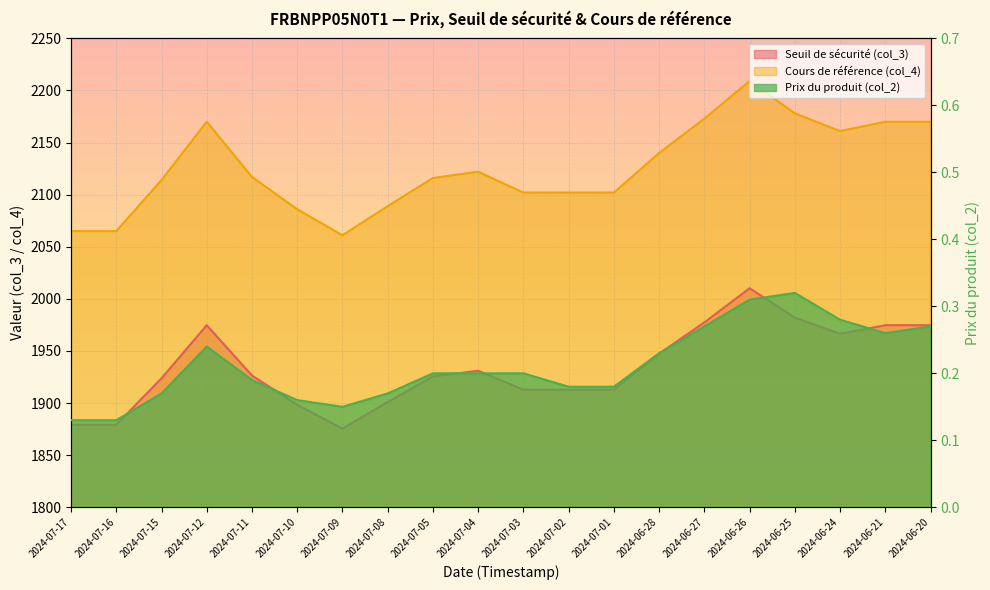

How many distinct data groups are displayed?

3